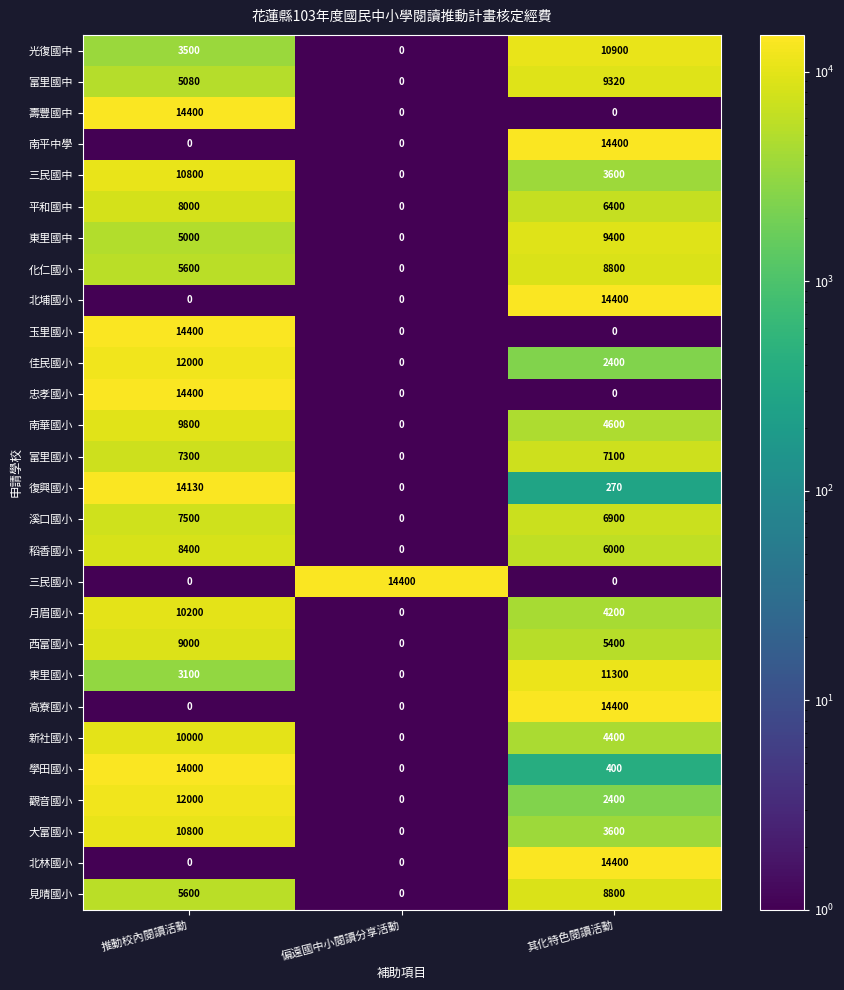

At which category is the sum across all series the highest?

推動校內閱讀活動